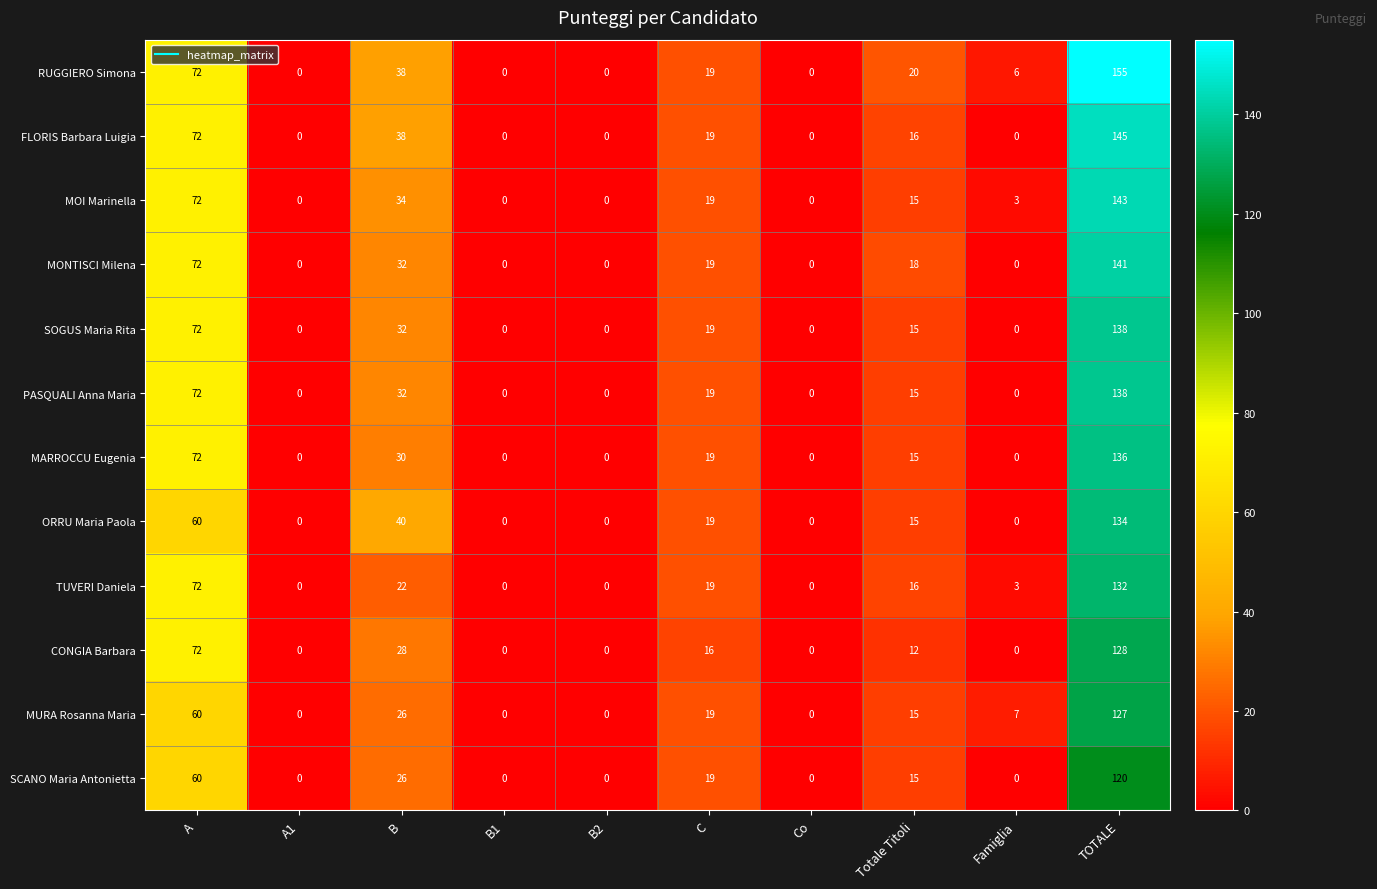

Count the number of categories in the chart.

10